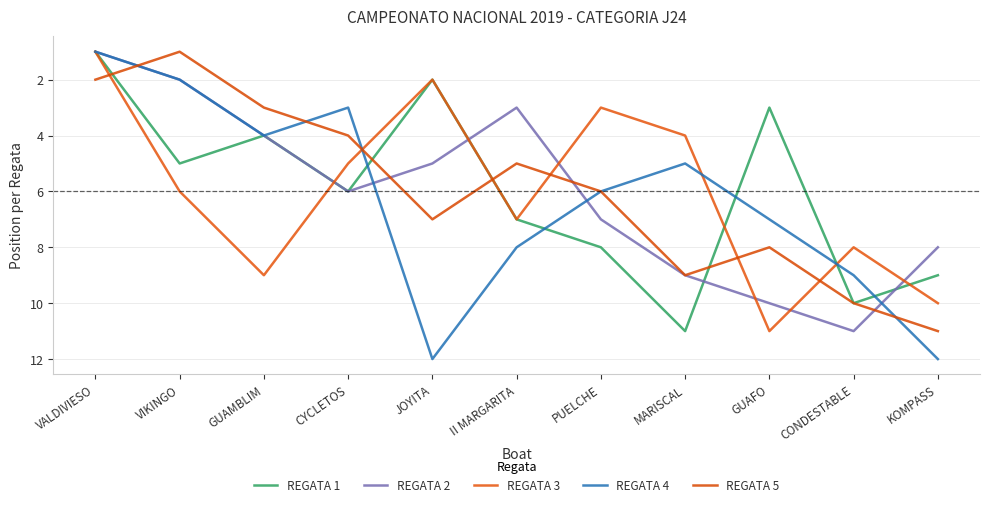

How many categories are shown in the chart?

11